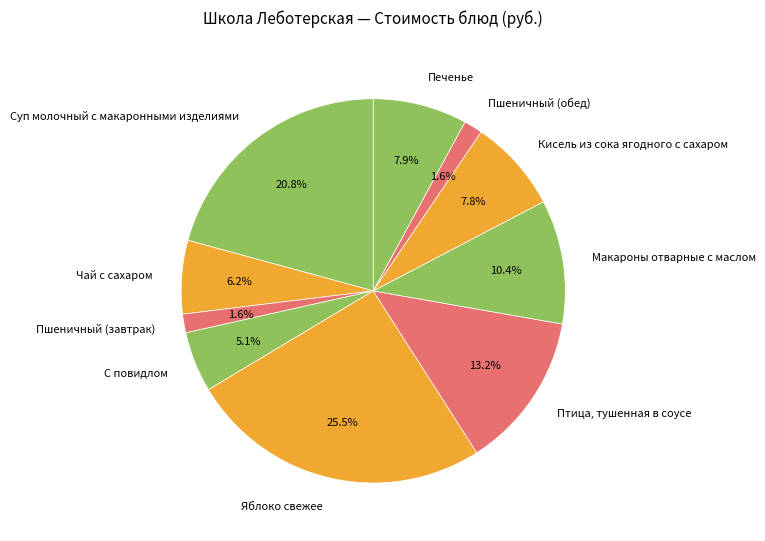

Count the number of slices in the pie.

10